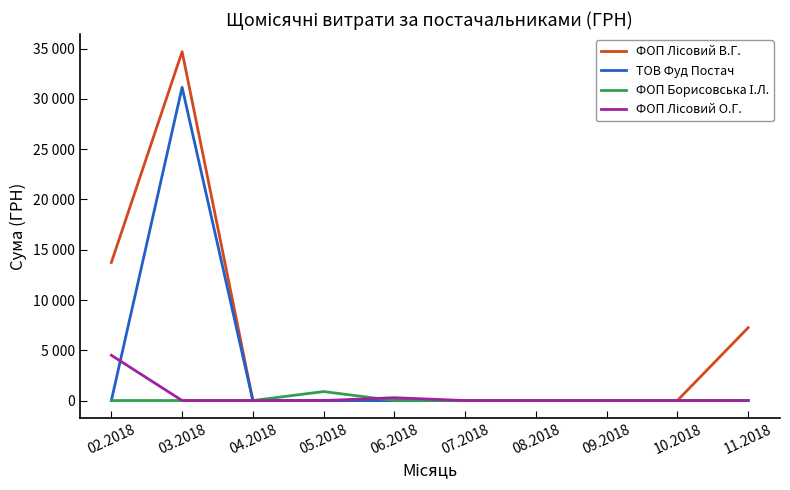

Does the chart display data point markers on the line(s)?

No